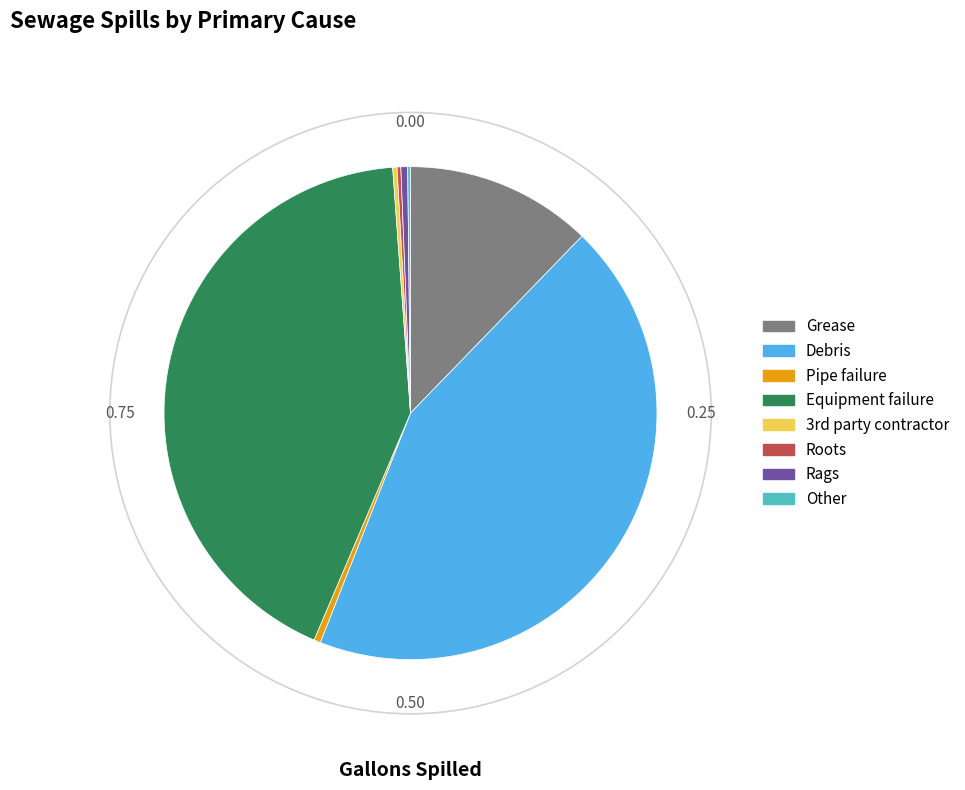

Combined, do Grease and Equipment failure account for over 50%?

Yes